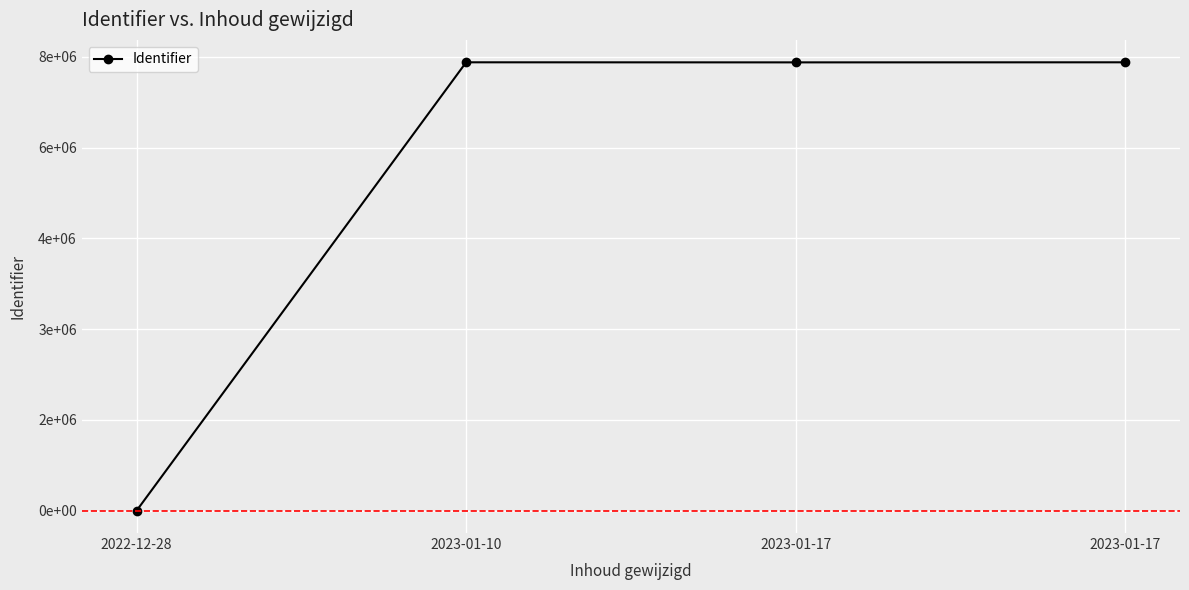

How many values are below 7411621?

2